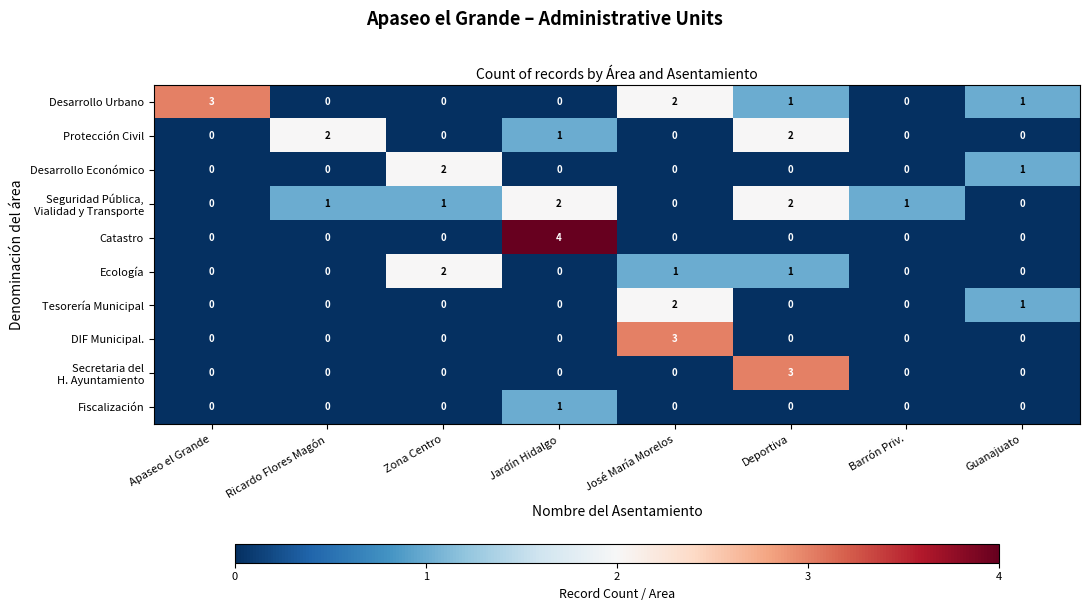

What is the highest value of the Catastro series?

4